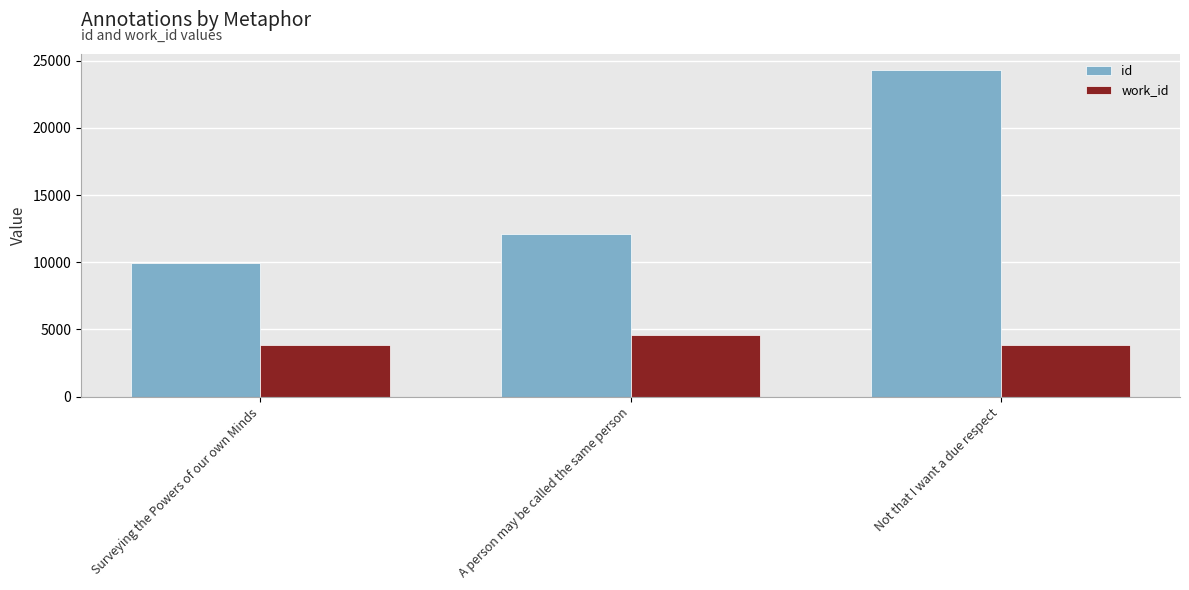

Are the bars horizontal?

No